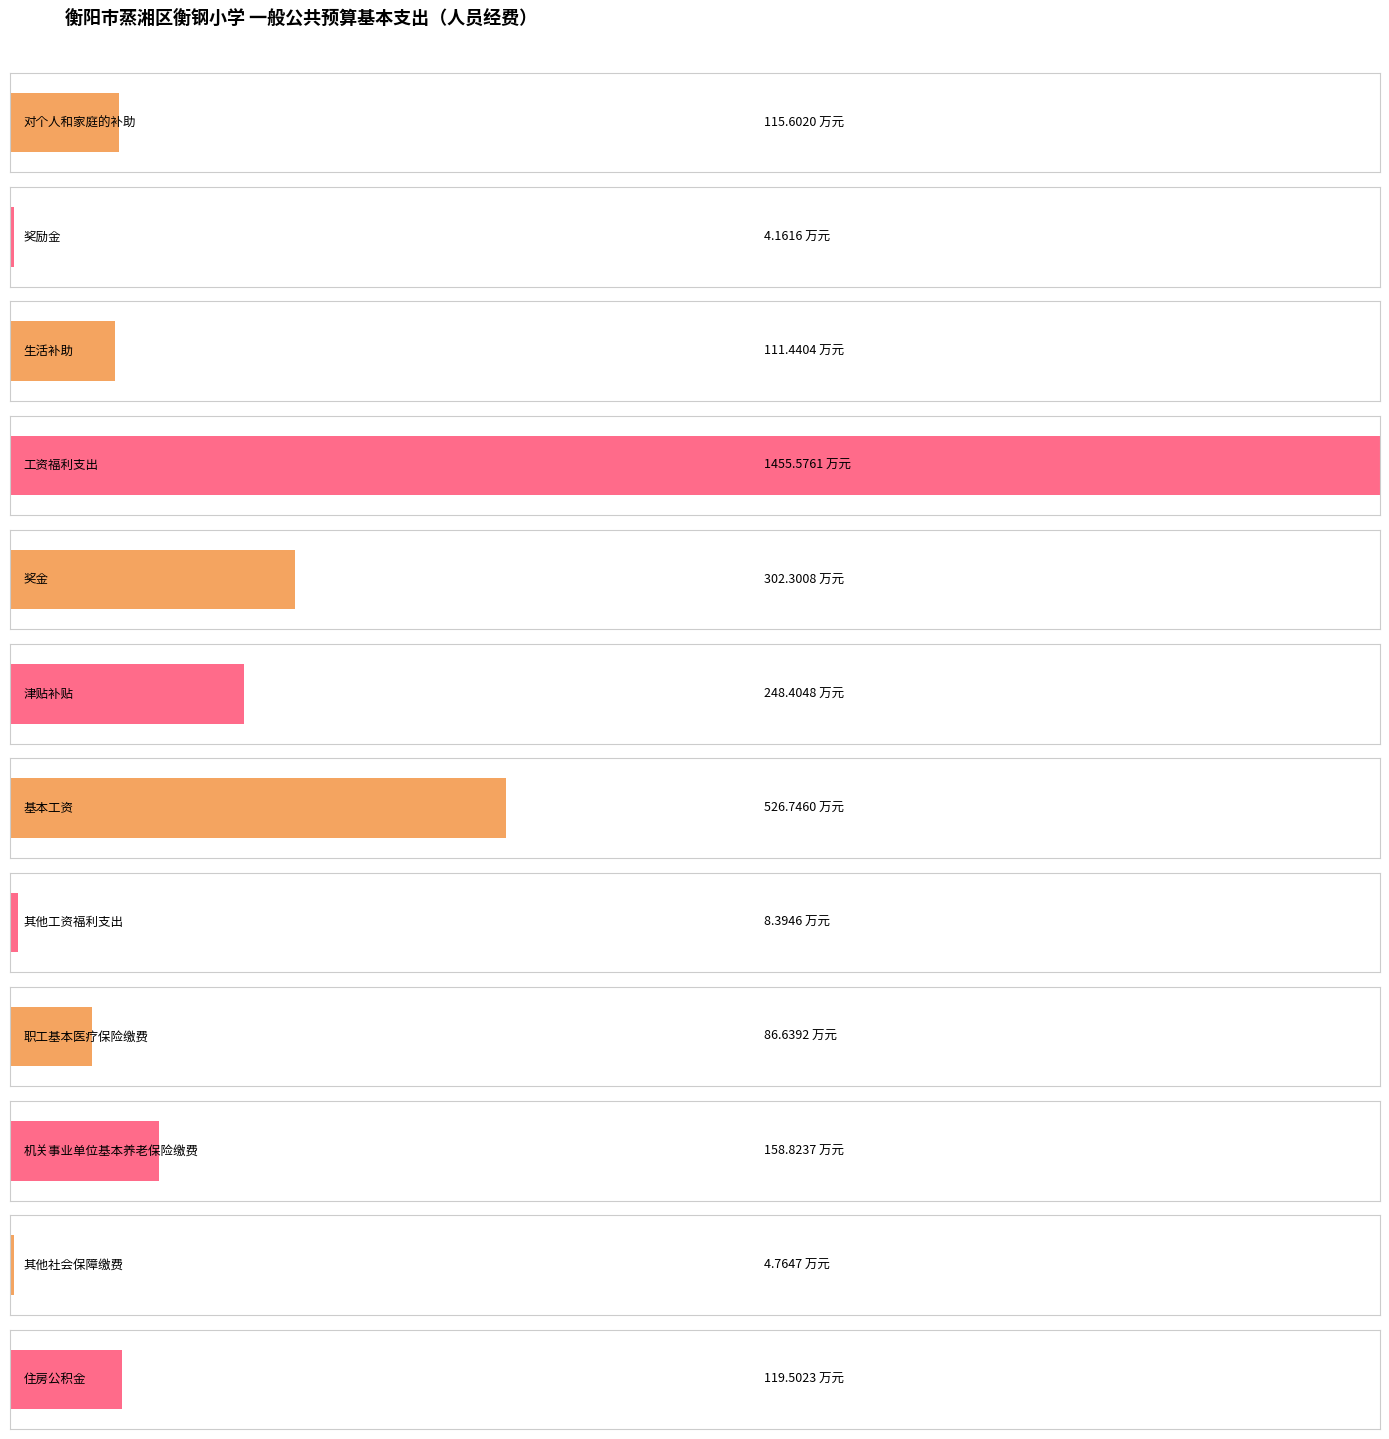

True or false: the data shows 162.7 at 对个人和家庭的补助.

False